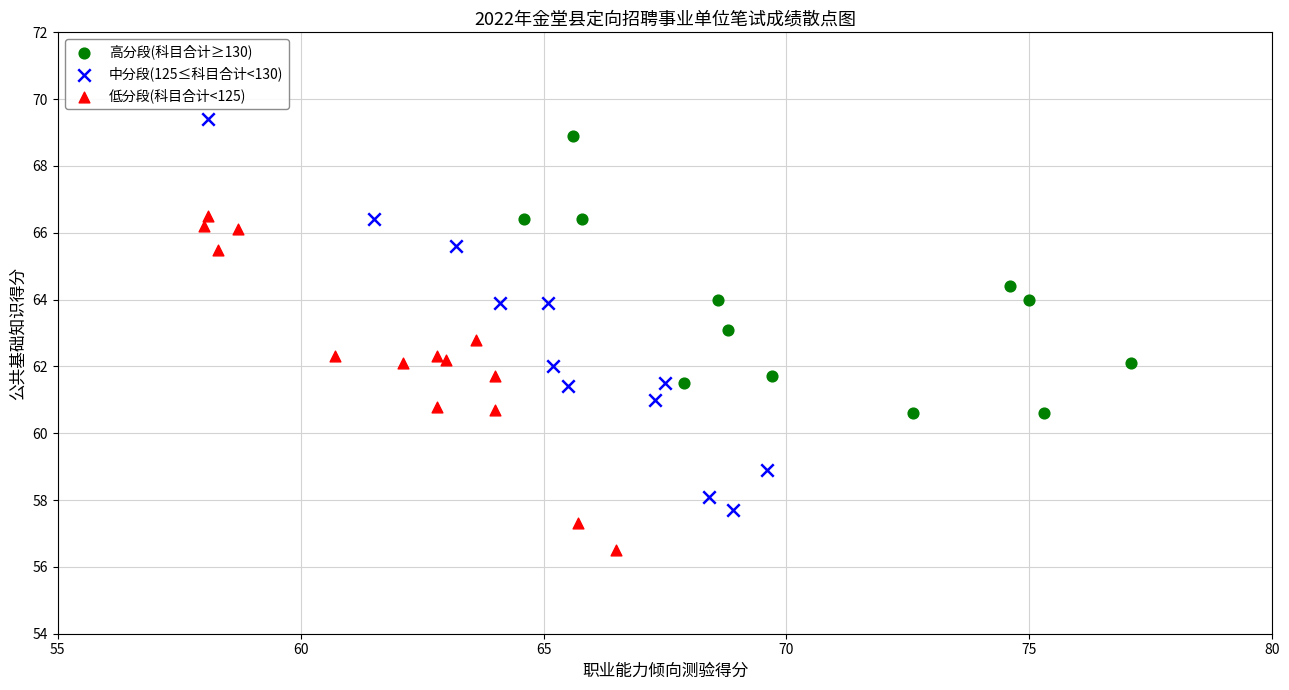

Which series reaches the minimum Y coordinate?

低分段(科目合计<125)